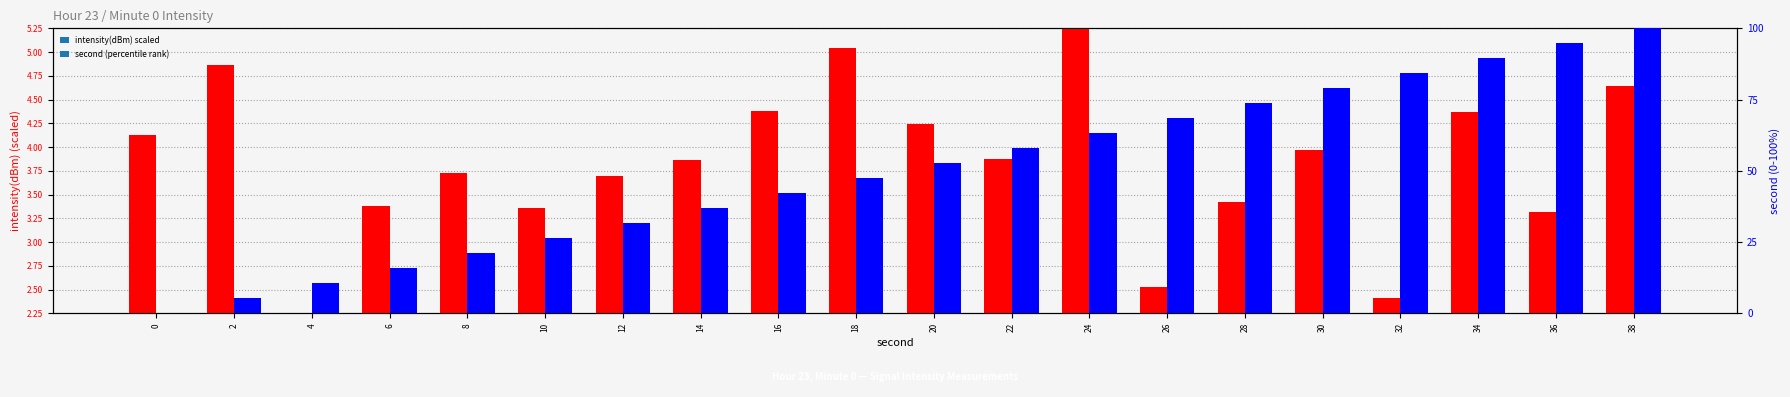

What are all the series names shown in the legend?

intensity(dBm) scaled, second (percentile)